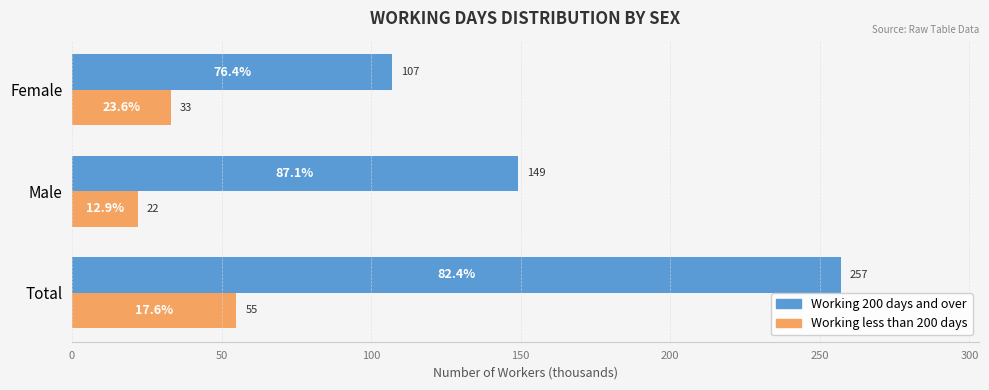

What are all the series names shown in the legend?

Working 200 days and over, Working less than 200 days